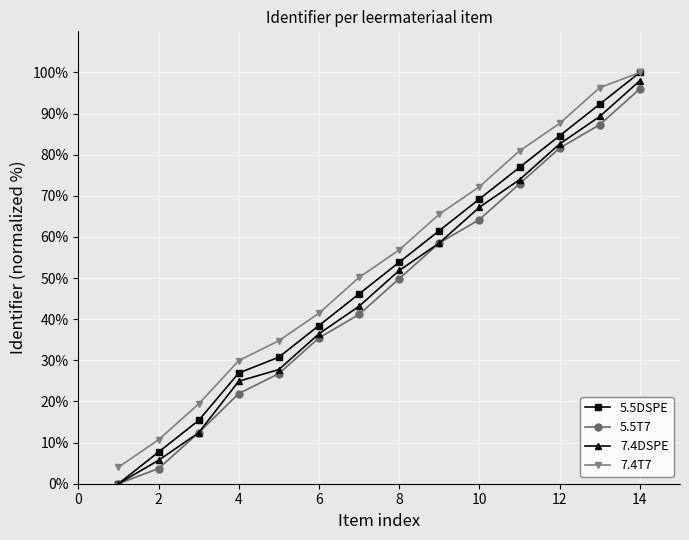

What is the average value of the 7.4DSPE series?

48.0